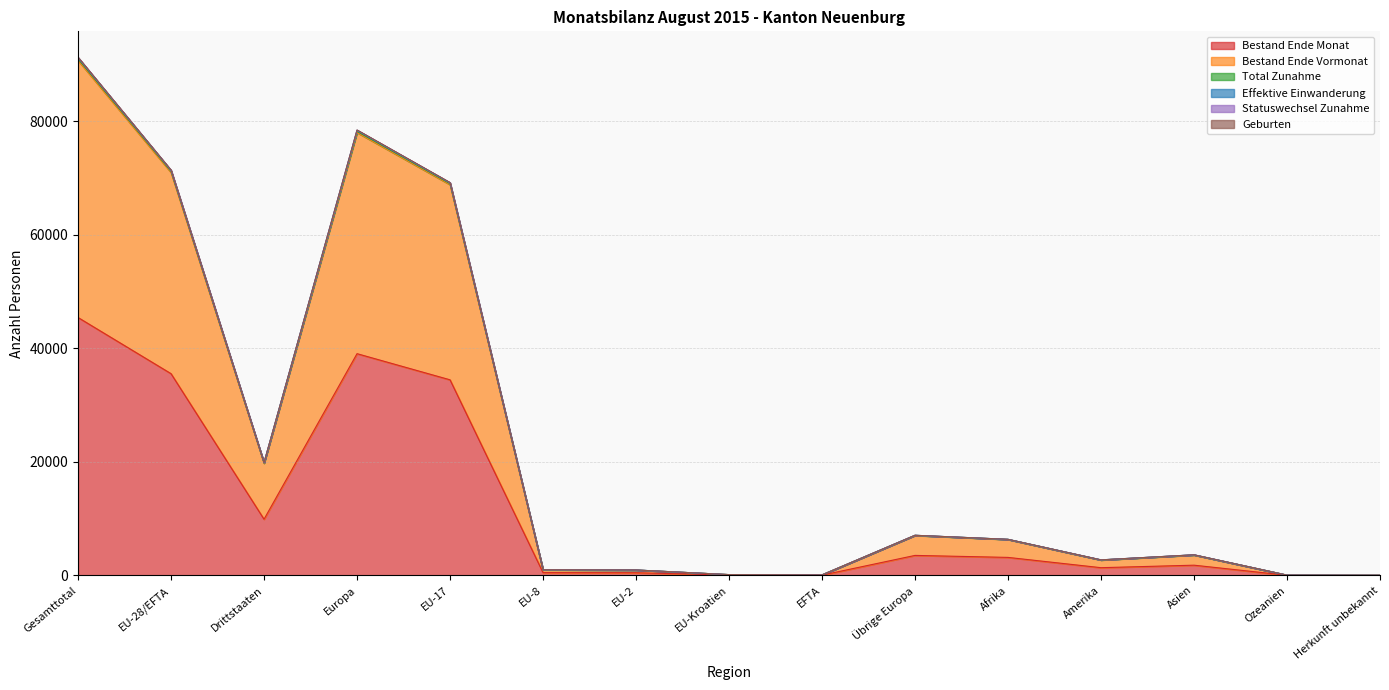

True or false: Total Zunahme and Effektive Einwanderung cross at least once.

False